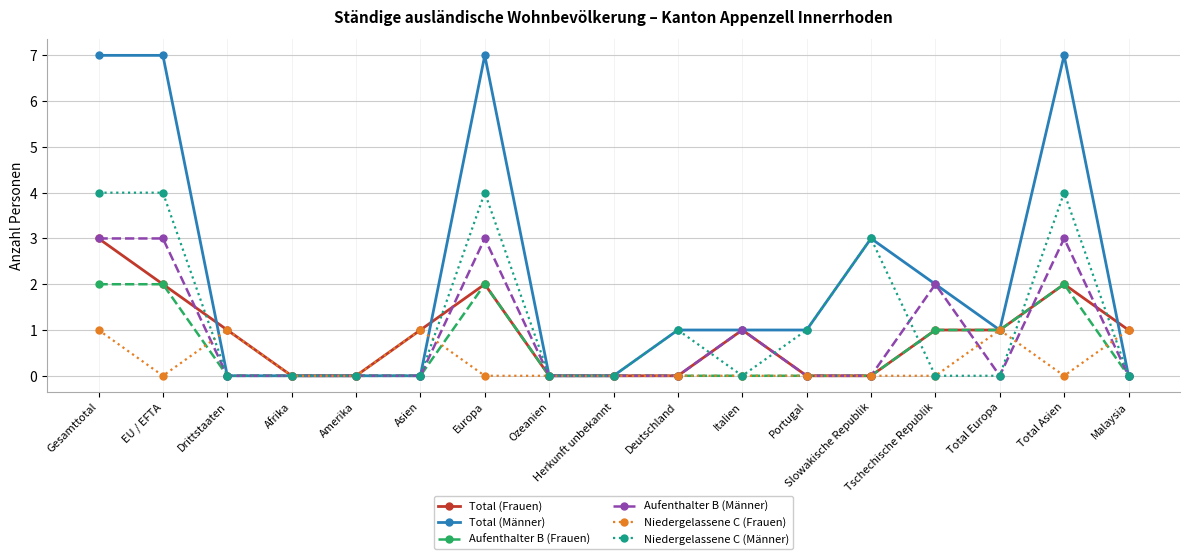

At which category does Total (Frauen) reach its first local peak?

Europa